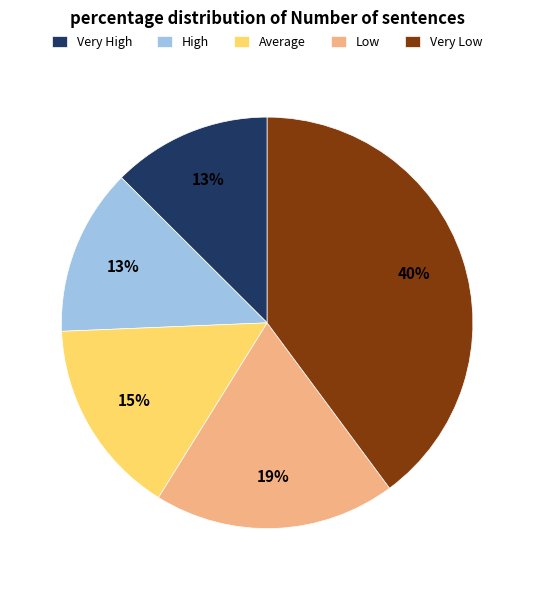

To the nearest percent, what is the difference between the largest and smallest slice percentages?

27%